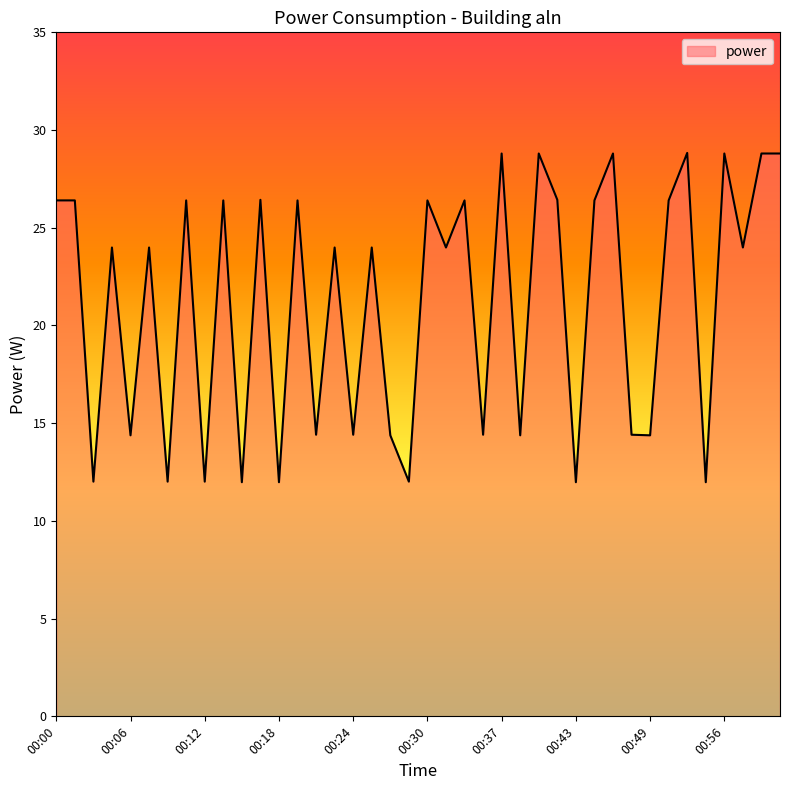

What is the greatest value displayed?

28.8